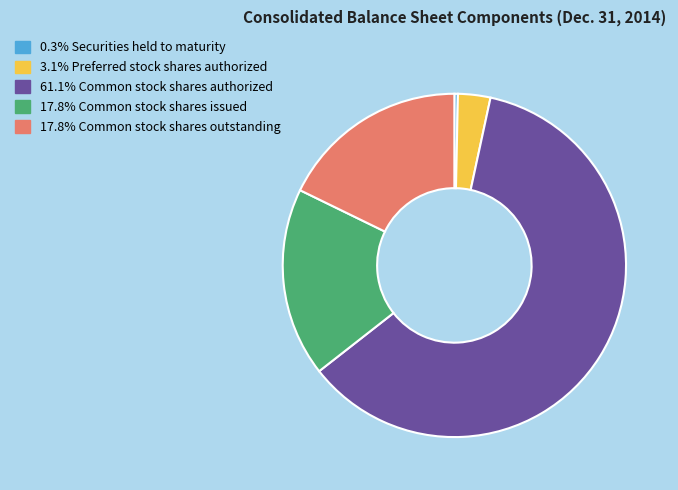

Does any single category account for the majority?

Yes